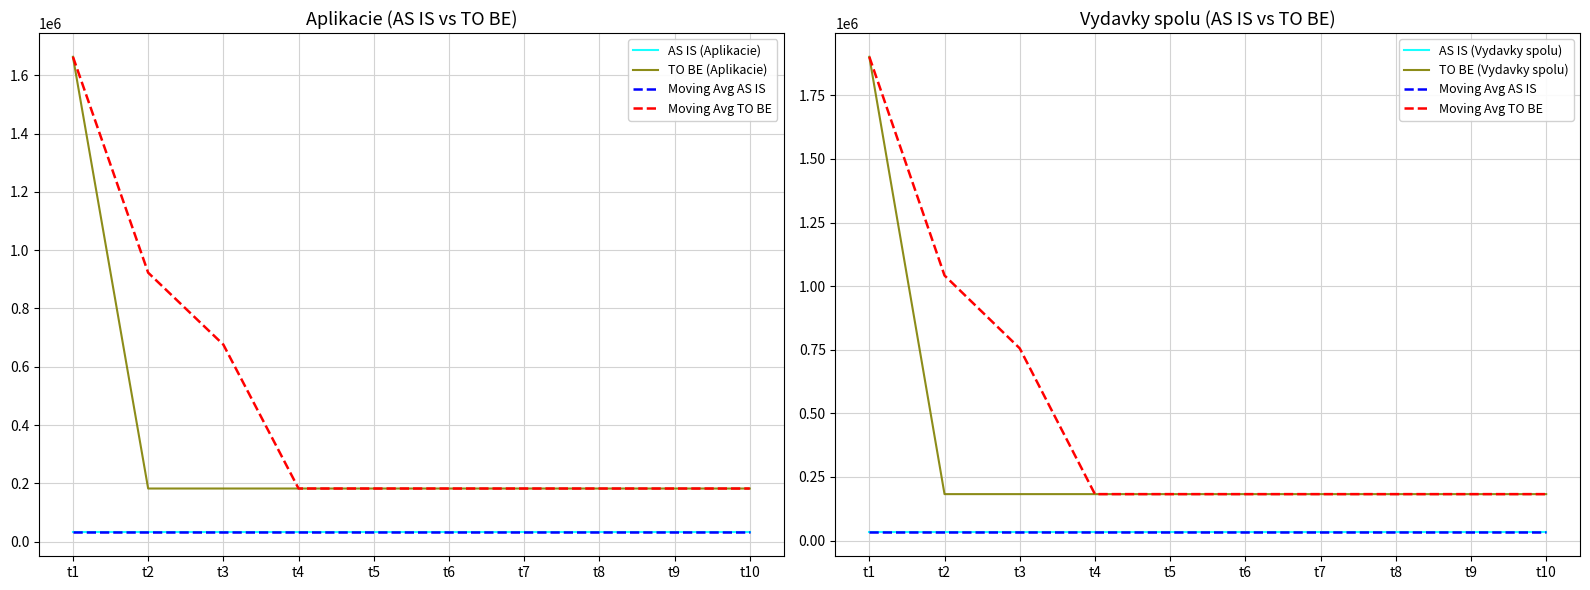

True or false: Moving Avg TO BE and TO BE (Aplikacie) intersect in this chart.

False